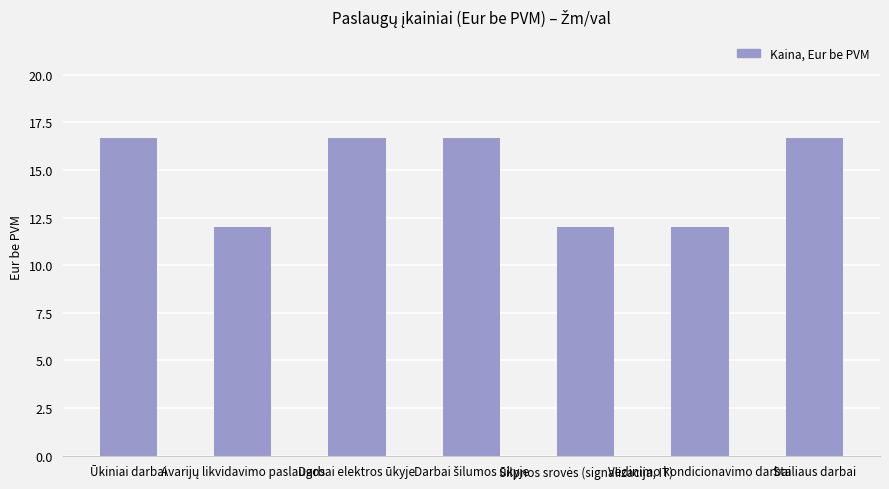

What is the change in value from Darbai elektros ūkyje to Vedinimo kondicionavimo darbai?

-4.7